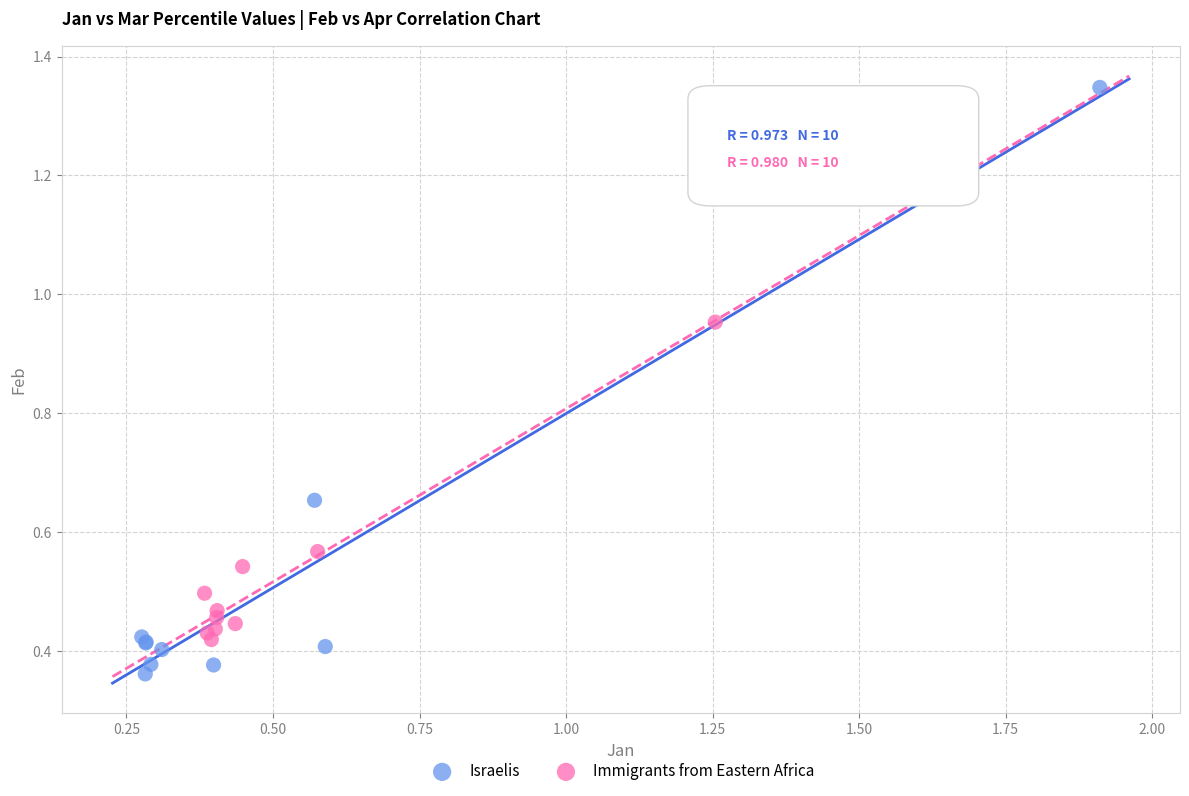

Which series has the largest Y range (max minus min)?

Israelis